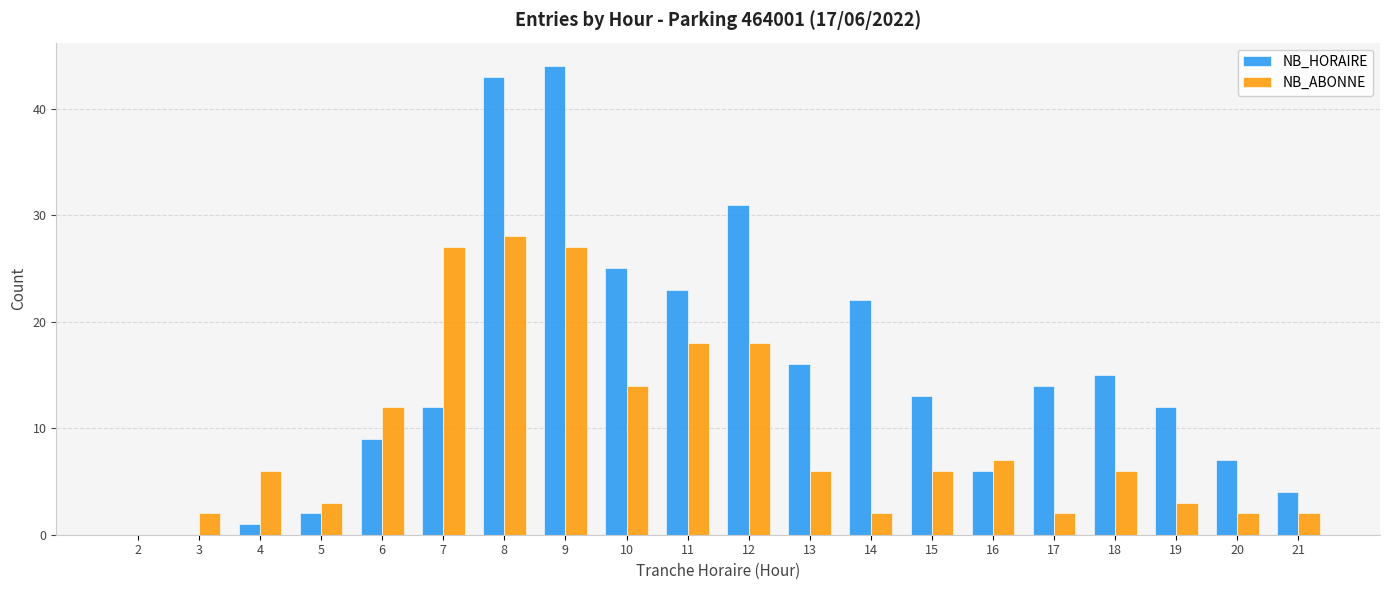

Which category has the highest value across all series?

9